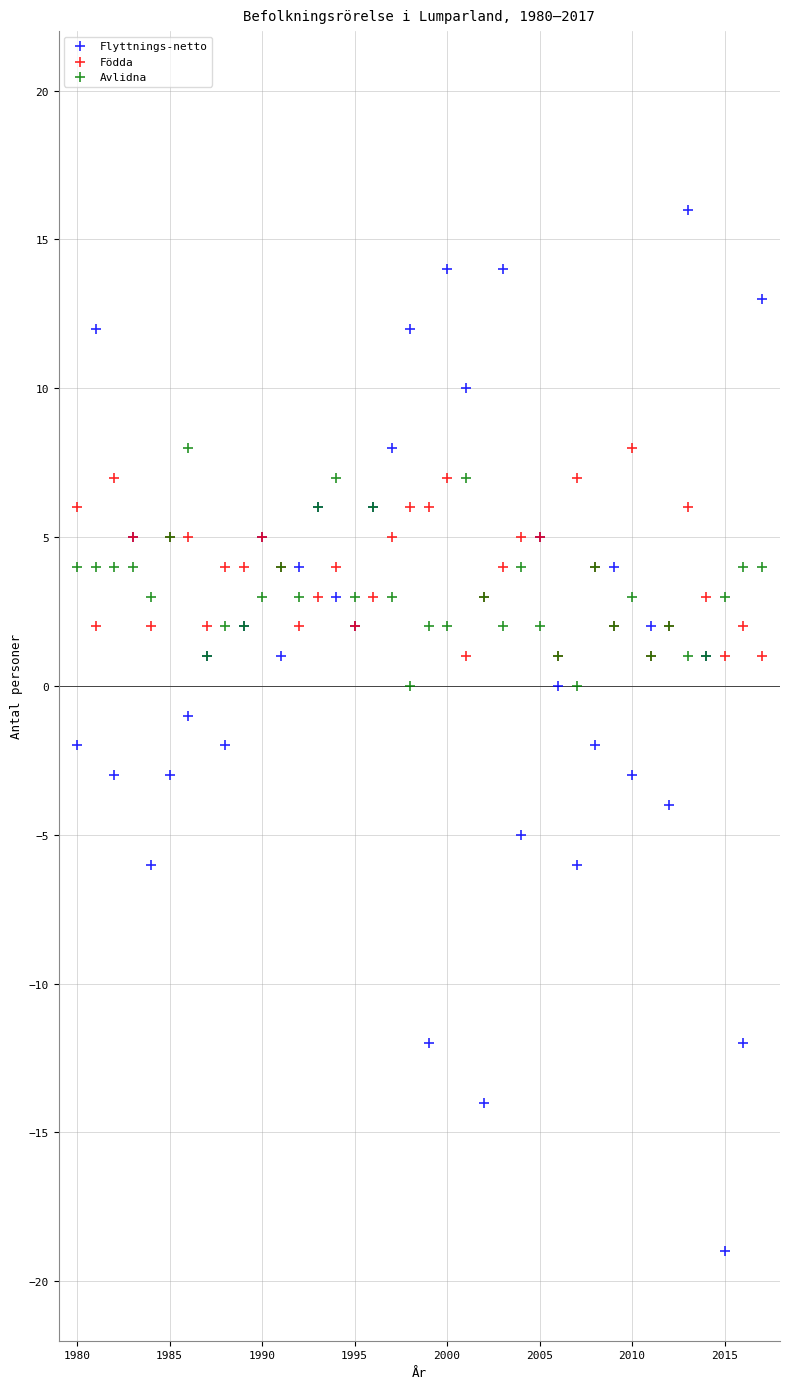

Which series reaches the maximum Y coordinate?

Flyttnings-netto